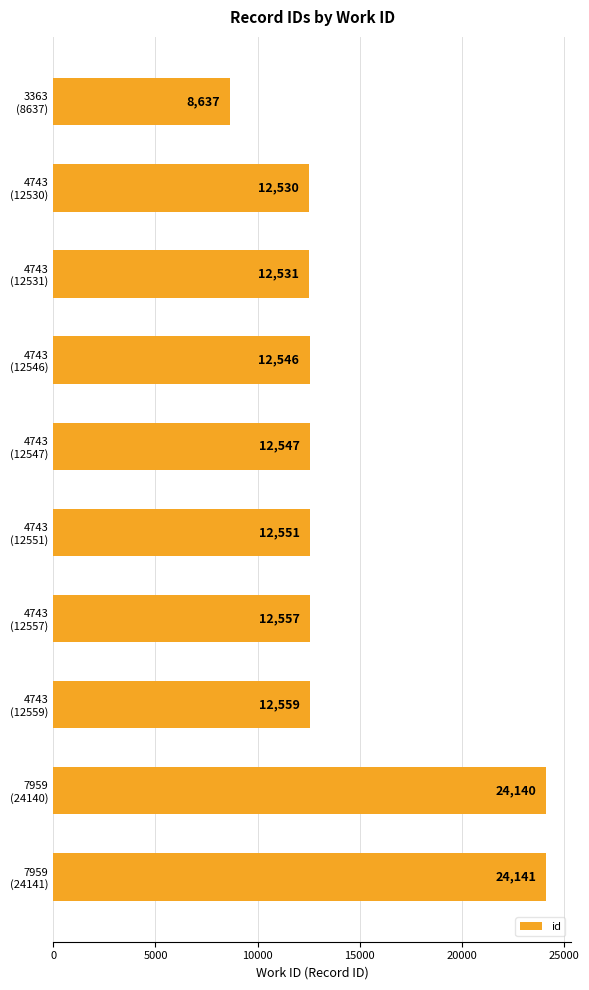

List the labels in order of value, smallest first.

3363
(8637), 4743
(12530), 4743
(12531), 4743
(12546), 4743
(12547), 4743
(12551), 4743
(12557), 4743
(12559), 7959
(24140), 7959
(24141)